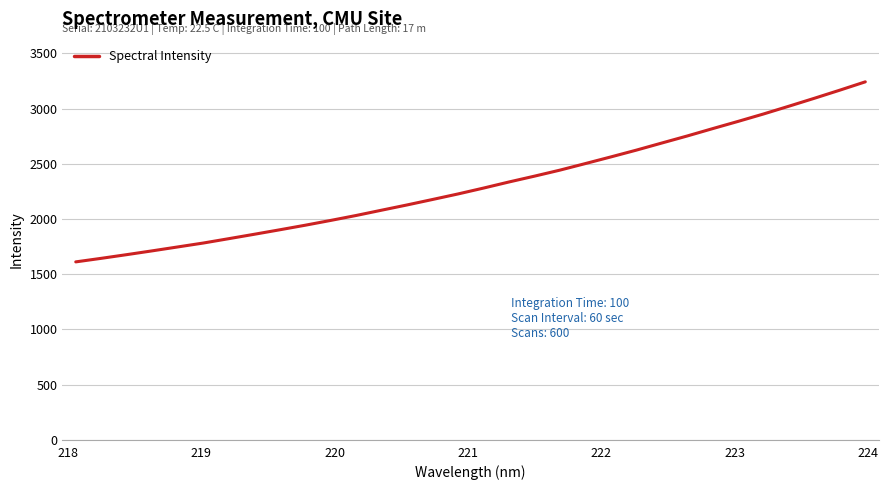

What is the sum of all values?

74082.9